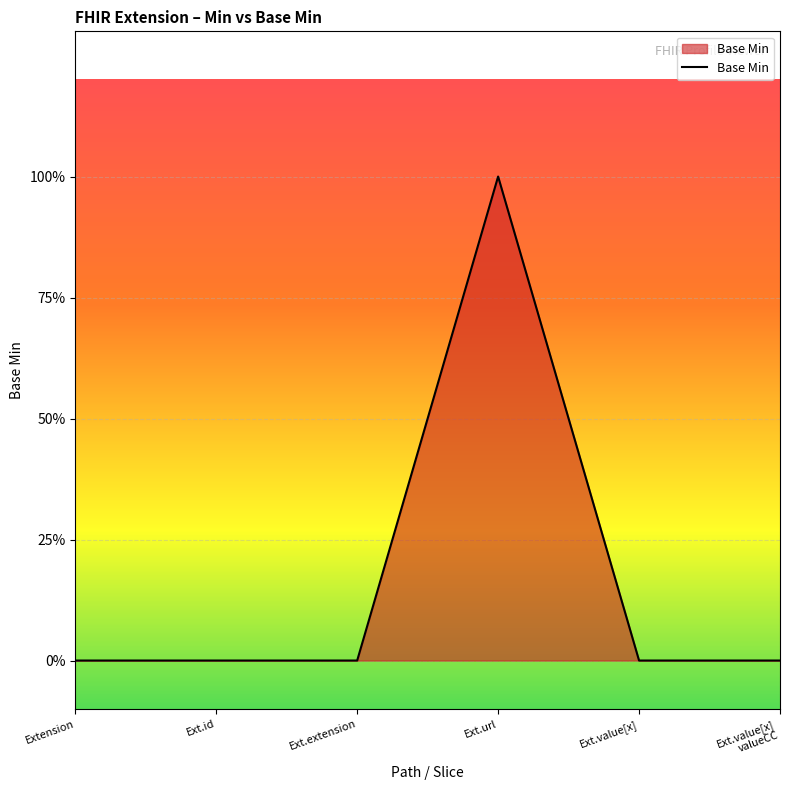

Is this an area chart (filled region under the line)?

Yes